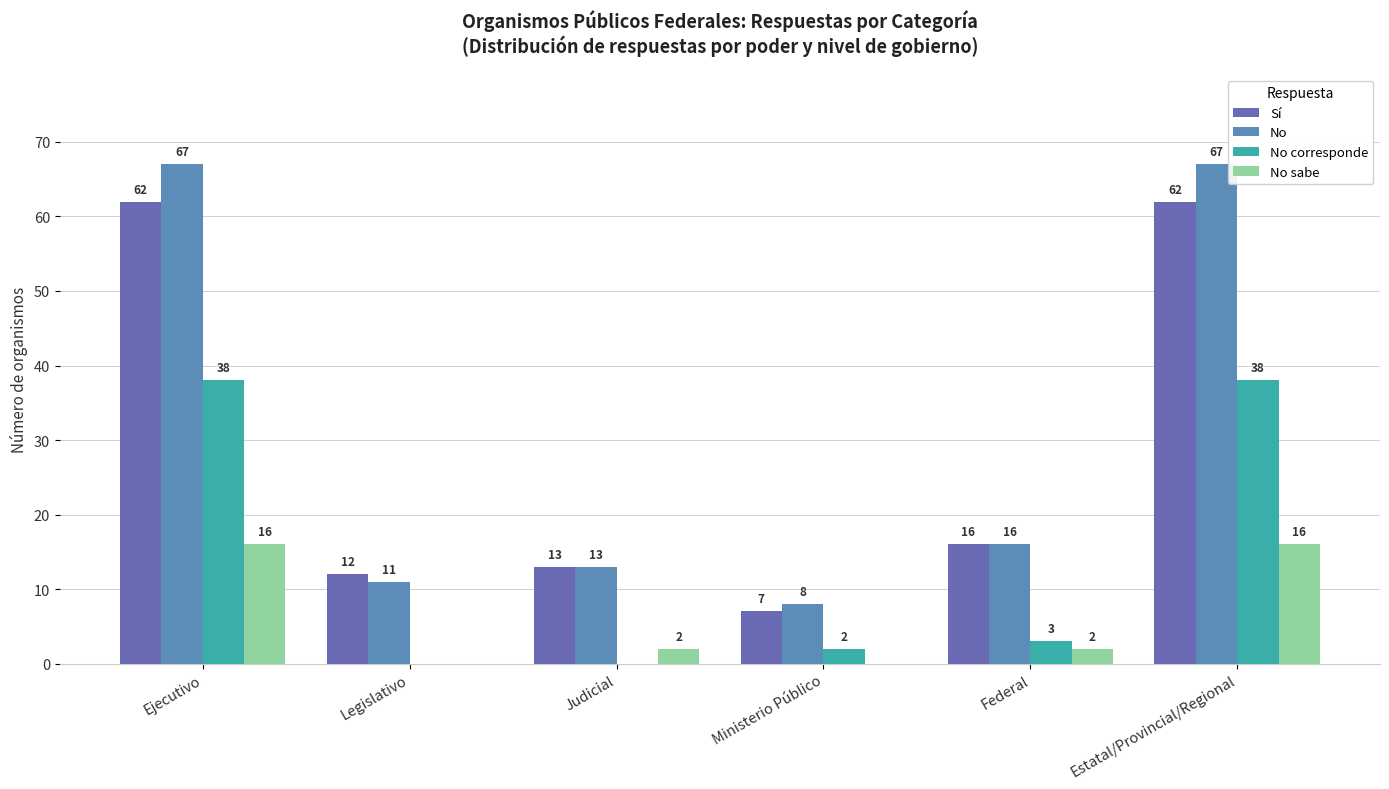

What are all the series names shown in the legend?

Sí, No, No corresponde, No sabe